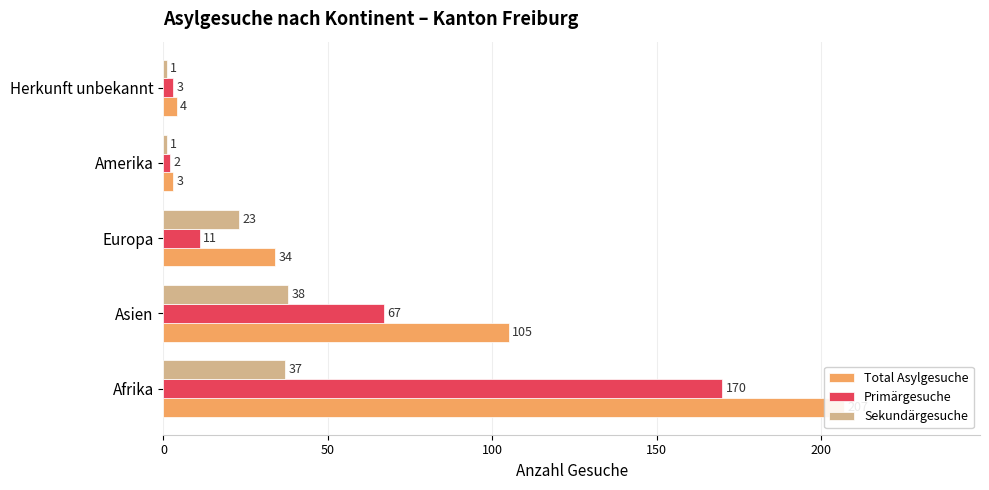

What is the maximum value shown in the chart?

207